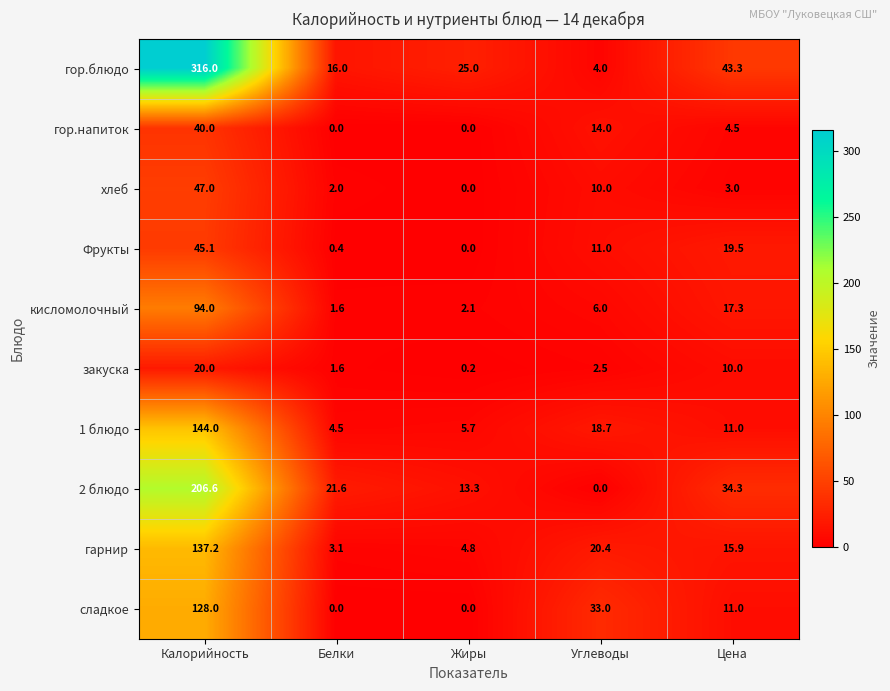

What is the total value across all series at Жиры?

51.1